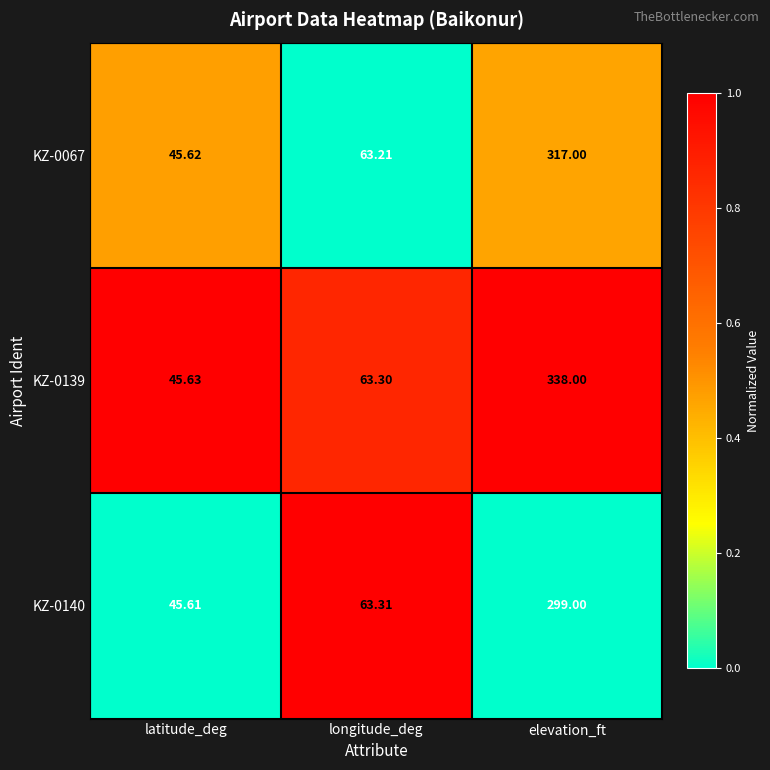

Which category has the lowest value in the KZ-0067 series?

latitude_deg